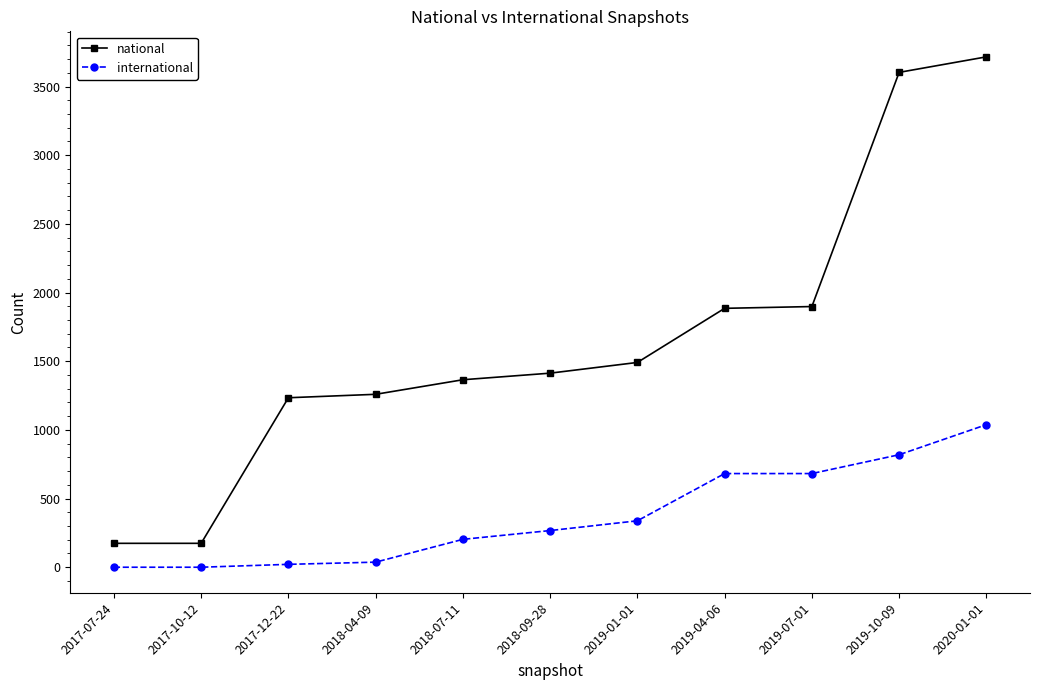

Which category has the highest value in the international series?

2020-01-01